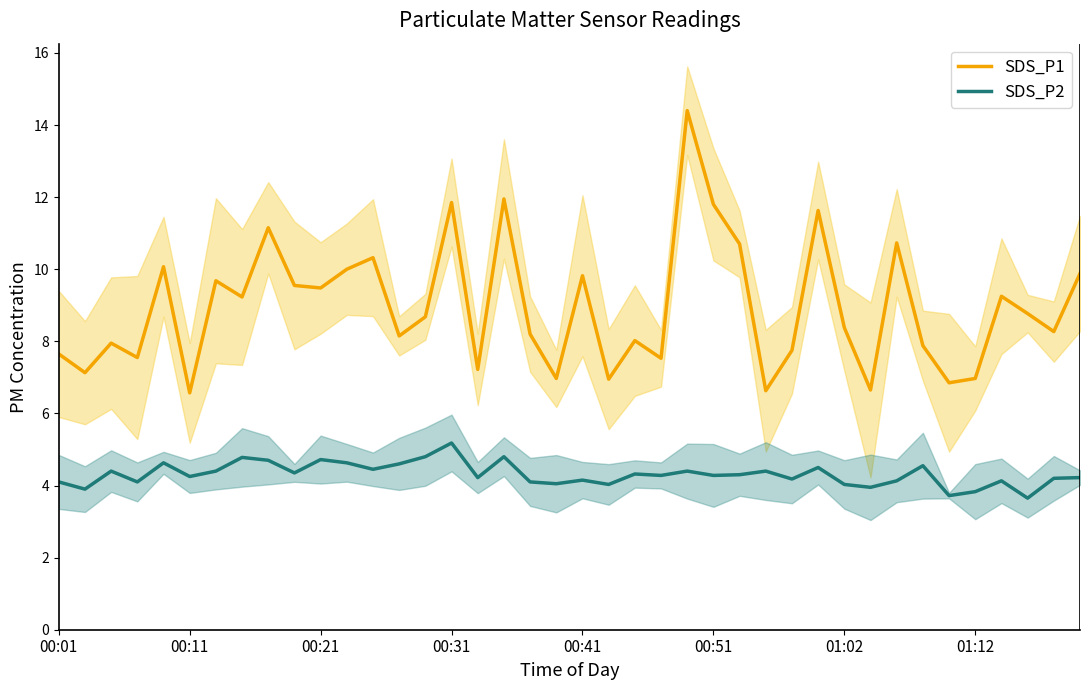

True or false: SDS_P2 and SDS_P1 intersect in this chart.

False